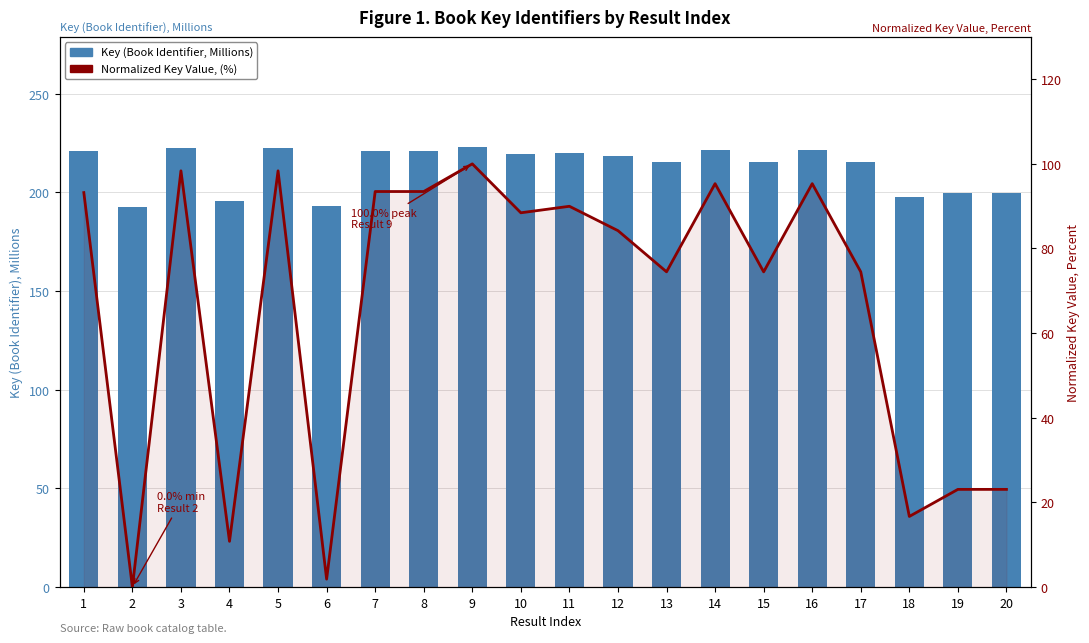

Which series has the largest range (max minus min)?

Normalized Key Value, (%)